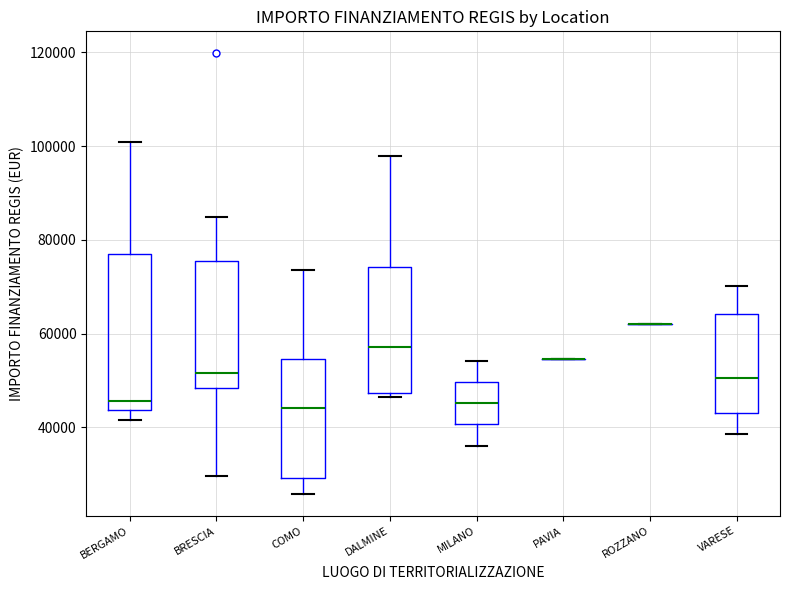

Reading left to right, transcribe this box plot: for each box, give where its median line is, the range the box spans, and where its two whiskers end, as read against the y-axis. The values are not printed on the chart, so give them approximately, as read against the axis.

BERGAMO: median 46000, box 44000 to 78000, whiskers 42000 to 100000
BRESCIA: median 52000, box 48000 to 76000, whiskers 30000 to 84000
COMO: median 44000, box 30000 to 54000, whiskers 26000 to 74000
DALMINE: median 58000, box 48000 to 74000, whiskers 46000 to 98000
MILANO: median 46000, box 40000 to 50000, whiskers 36000 to 54000
PAVIA: box collapsed to a line at 54000, whiskers 54000 to 54000
ROZZANO: box collapsed to a line at 62000, whiskers 62000 to 62000
VARESE: median 50000, box 44000 to 64000, whiskers 38000 to 70000